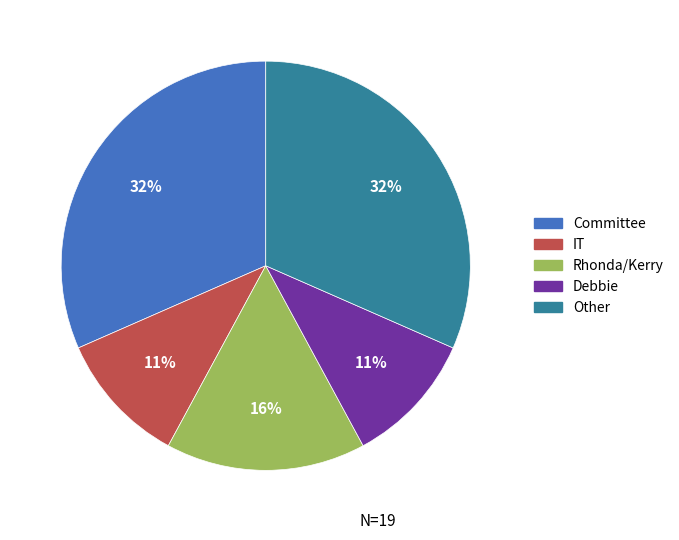

To the nearest percent, what percentage of the pie is Debbie?

11%